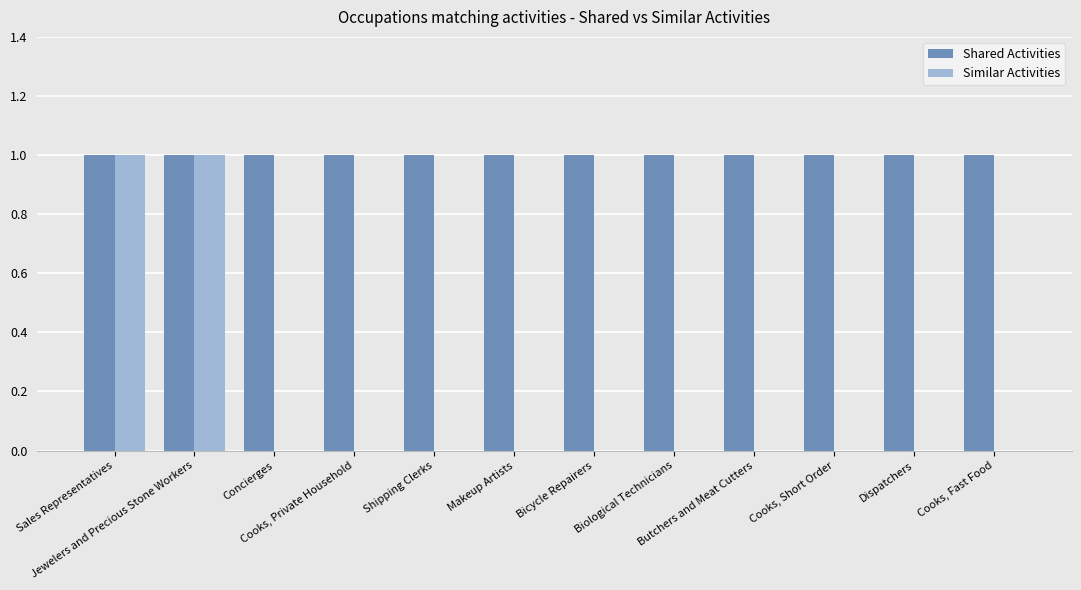

What is the sum of all Shared Activities values?

12